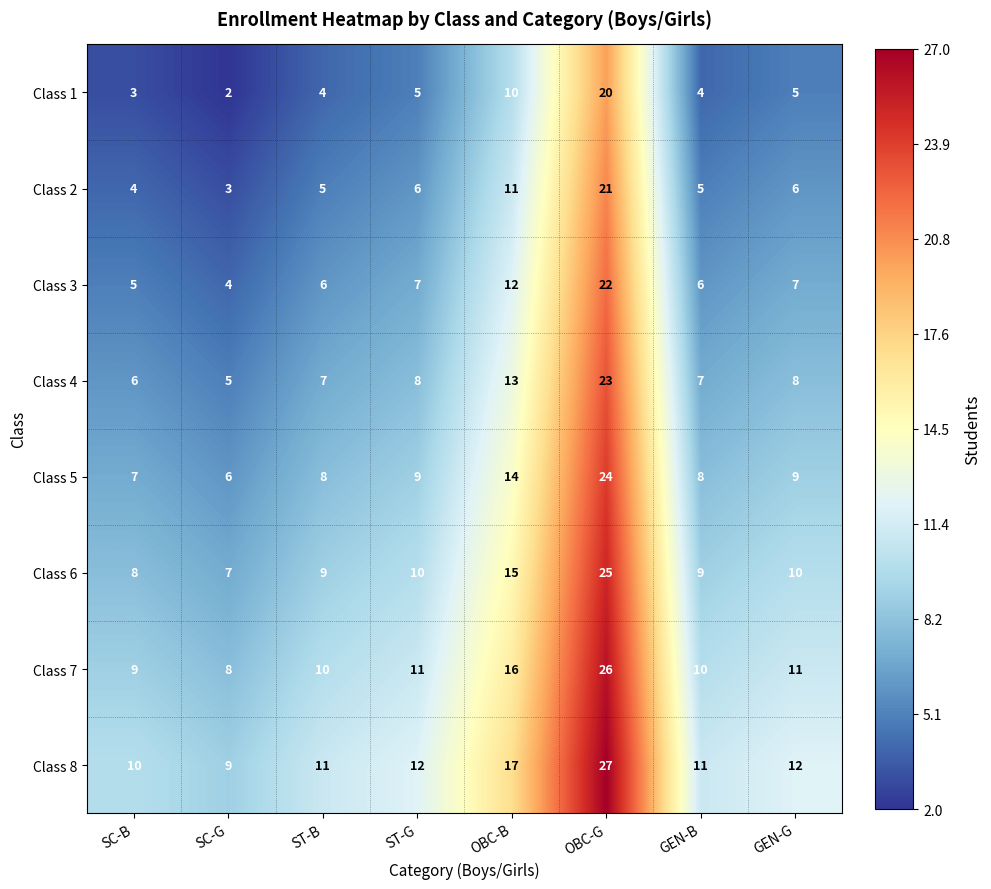

At GEN-B, list the series in order from largest to smallest.

Class 8, Class 7, Class 6, Class 5, Class 4, Class 3, Class 2, Class 1